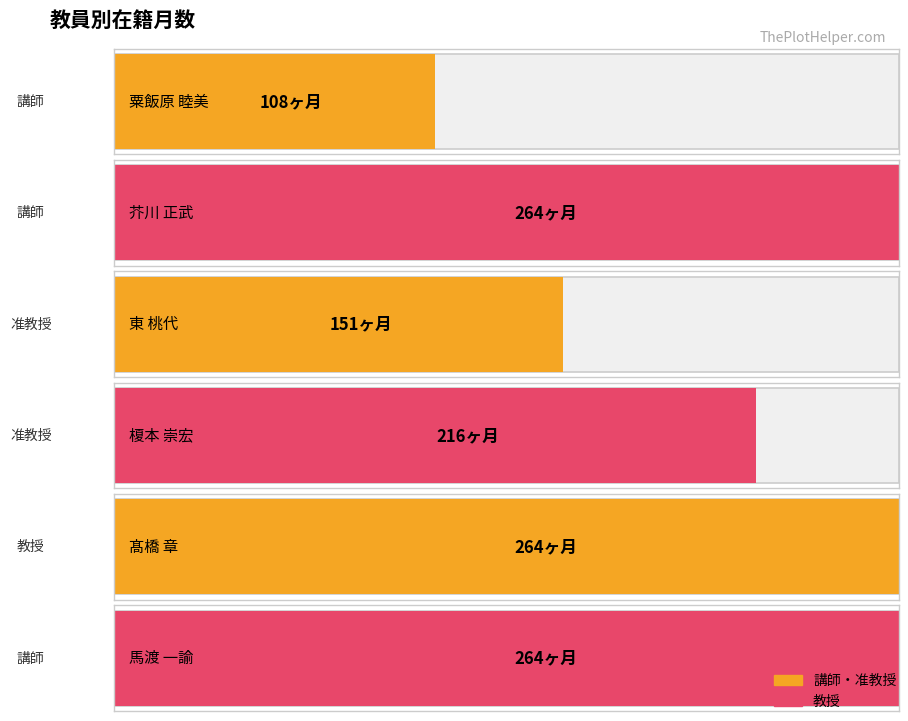

Count the number of categories in the chart.

6